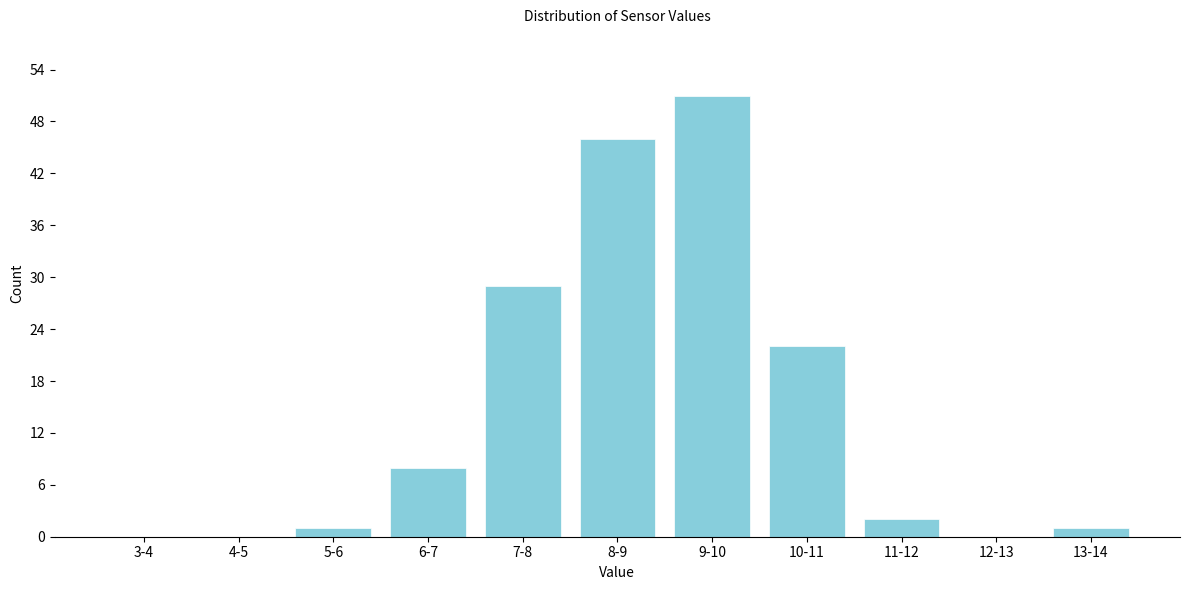

Reading left to right, what are all the values shown in this chart?

3-4=0	4-5=0	5-6=1	6-7=8	7-8=29	8-9=46	9-10=51	10-11=22	11-12=2	12-13=0	13-14=1